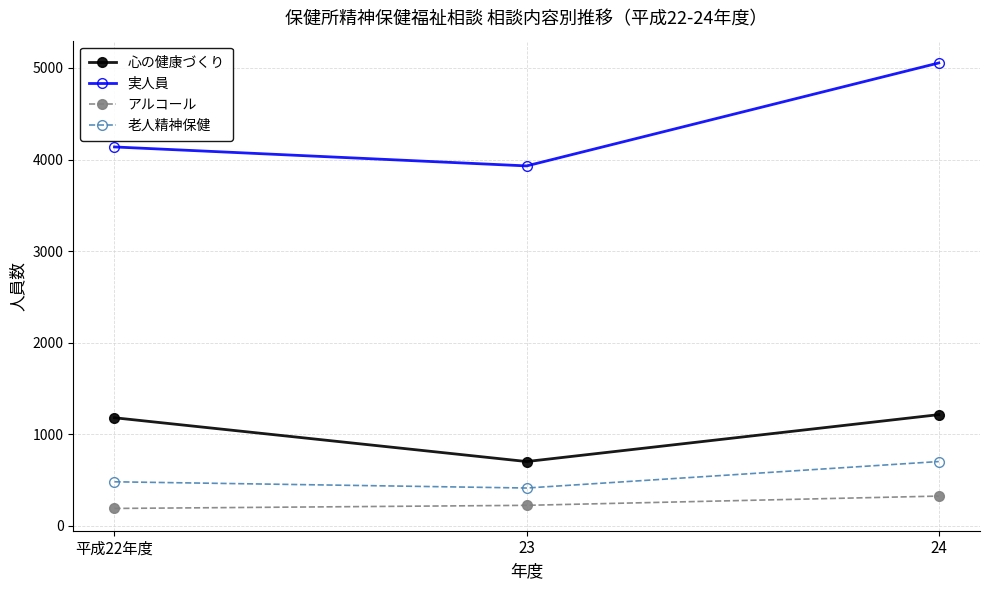

Reading right to left, what are all the values shown in this chart?

心の健康づくり: 24=1215	23=703	平成22年度=1181
実人員: 24=5054	23=3930	平成22年度=4137
アルコール: 24=326	23=225	平成22年度=191
老人精神保健: 24=703	23=414	平成22年度=482